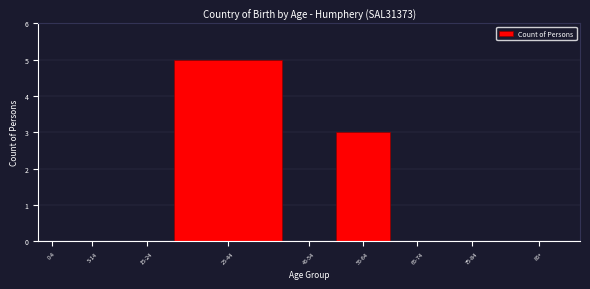

Reading right to left, transcribe all the data shown in this chart.

85+=0	75-84=0	65-74=0	55-64=3	45-54=0	25-44=5	15-24=0	5-14=0	0-4=0